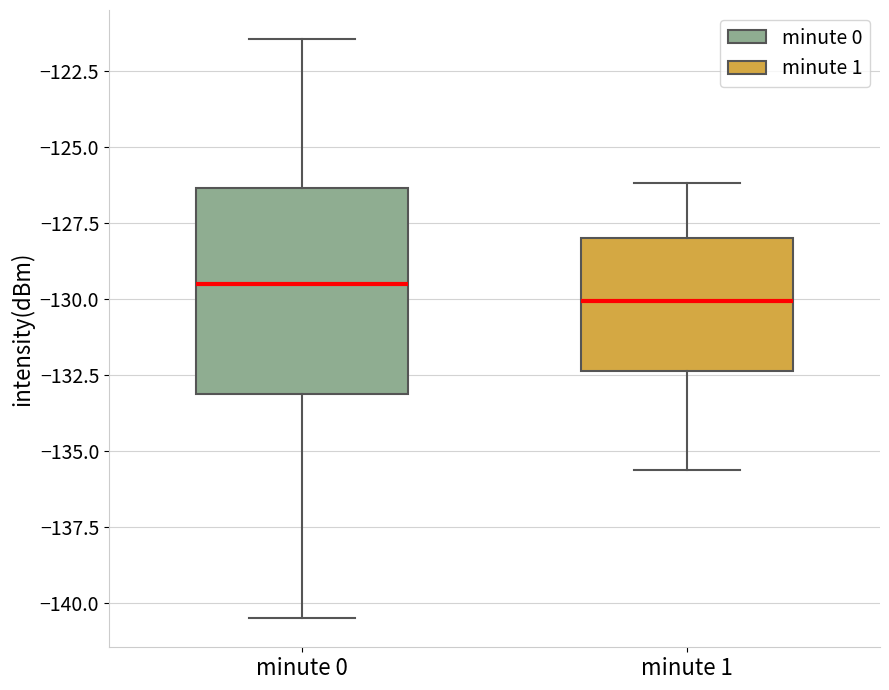

Where is the upper edge of the box for minute 1 on the y-axis? The values are not printed on the chart, so give them approximately, as read against the axis.

-128.0